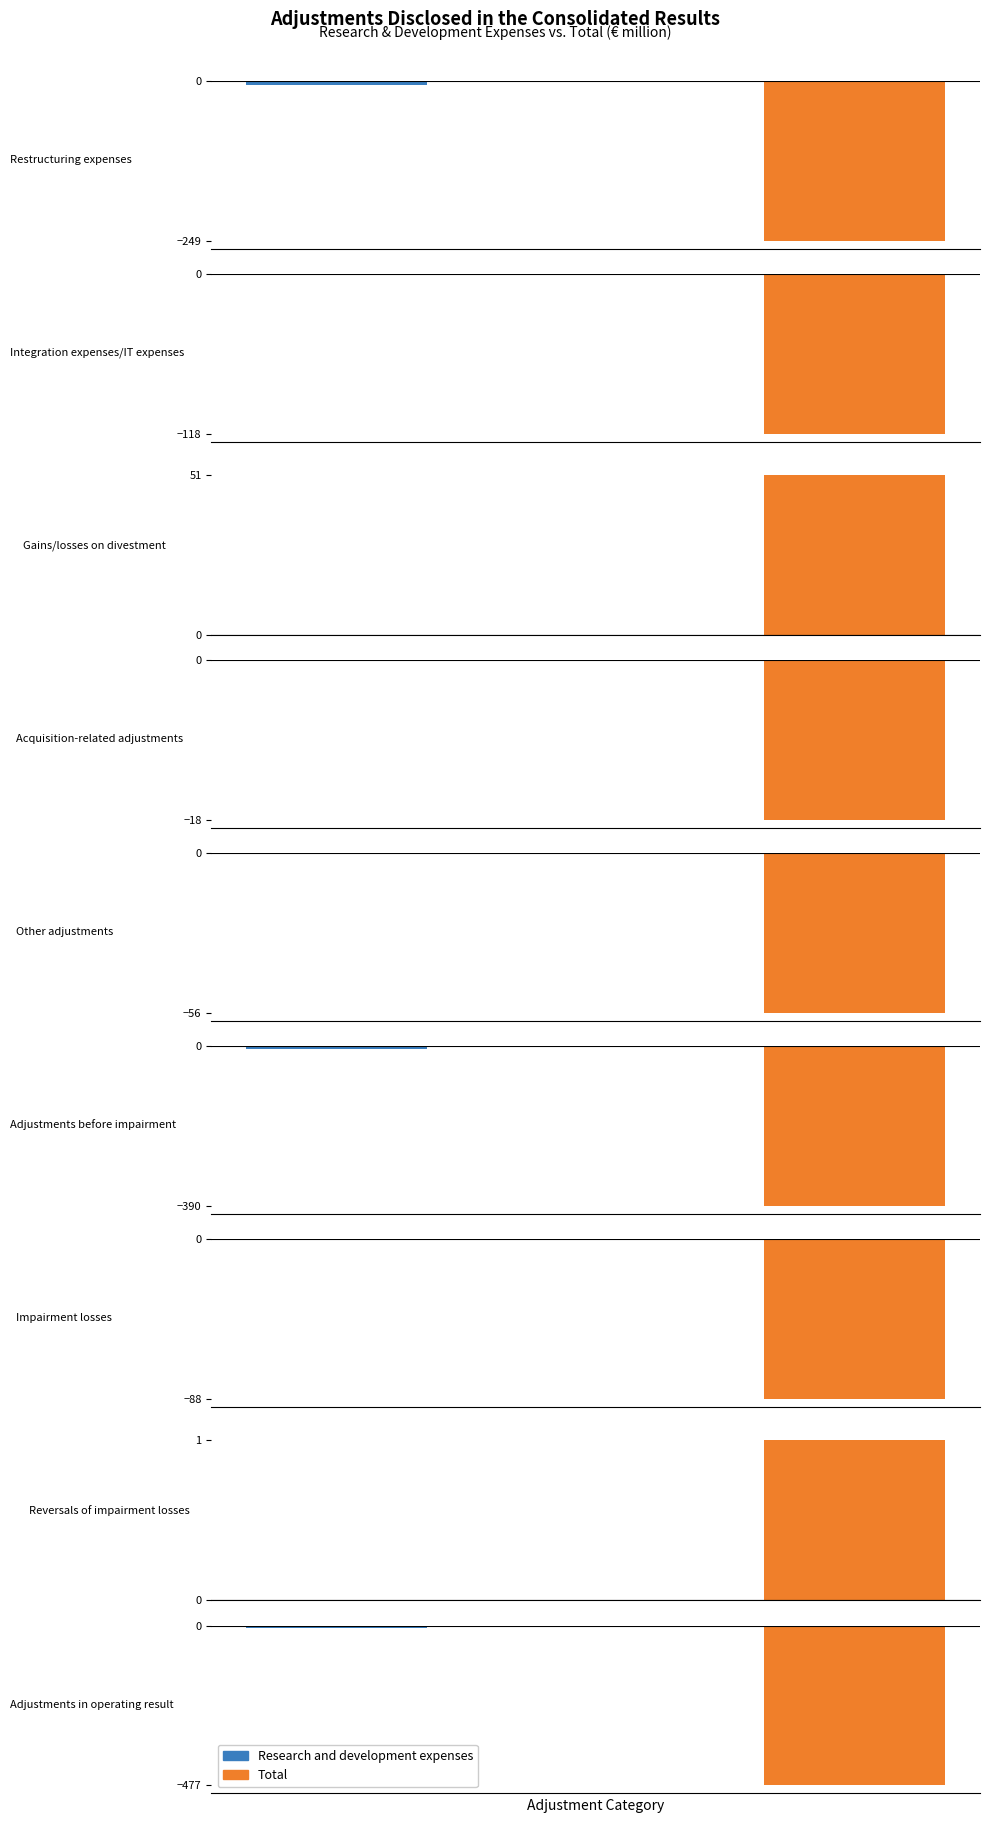

At how many categories does at least one series exceed -53?

9